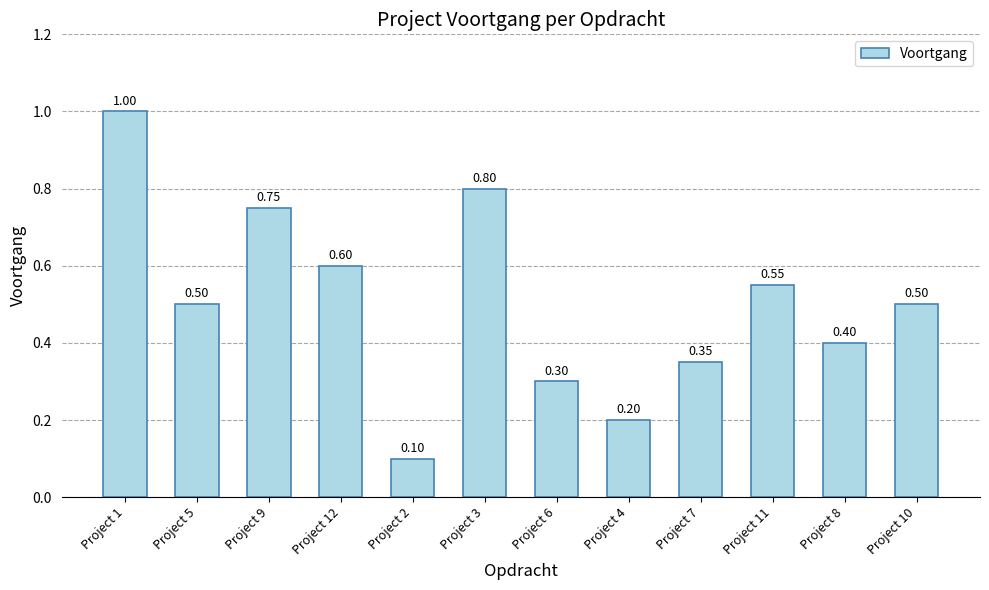

True or false: the data shows 0.8 at Project 9.

True